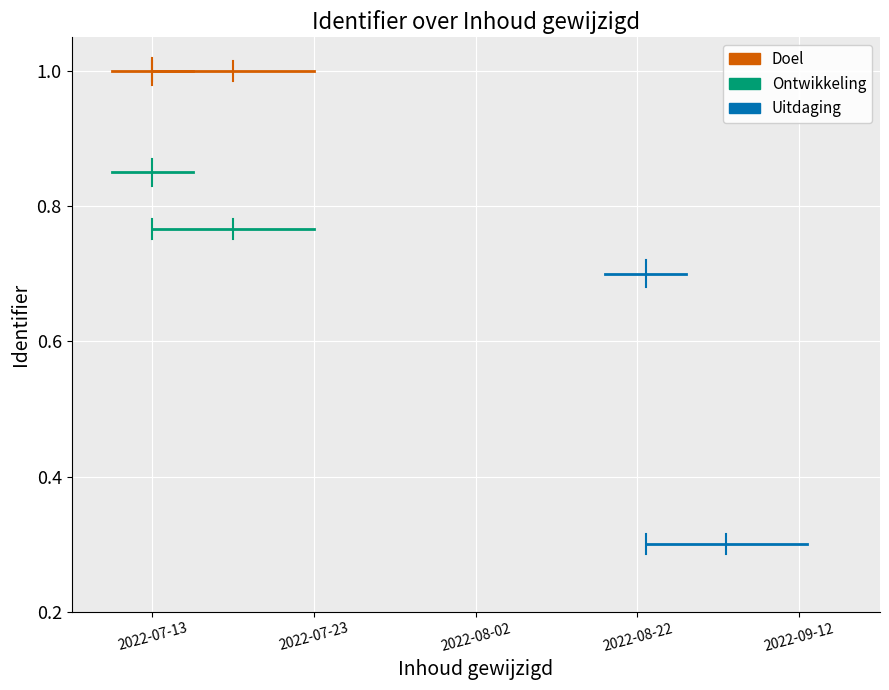

Is it true that Doel equals 1.0 at 2022-07-23?

True